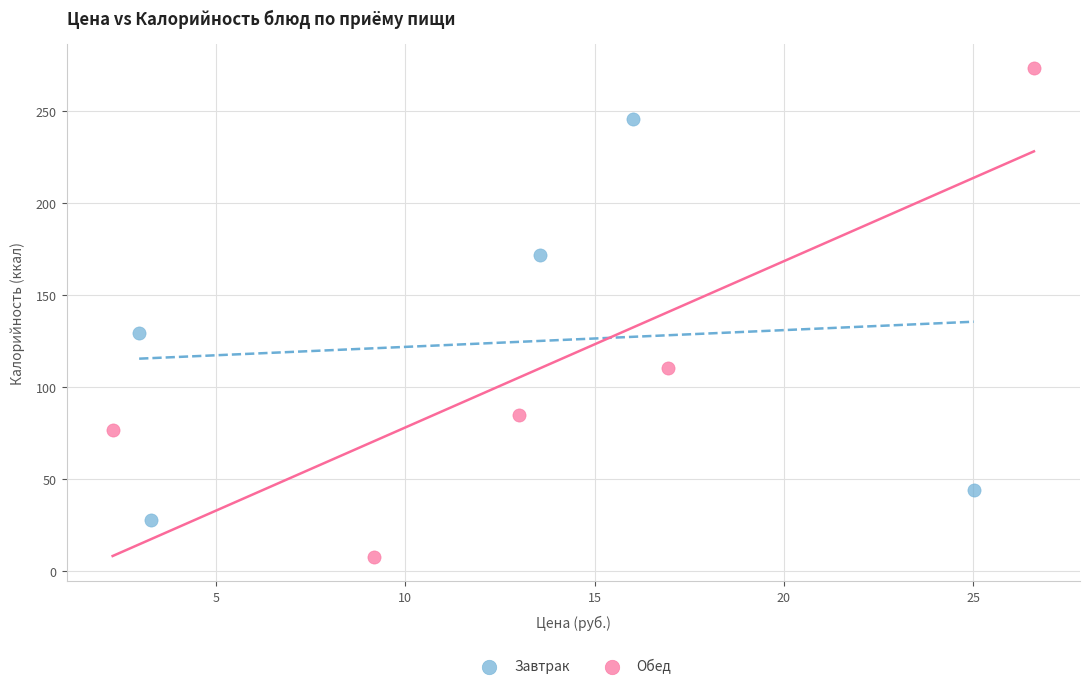

What are all the series names shown in the legend?

Завтрак, Обед